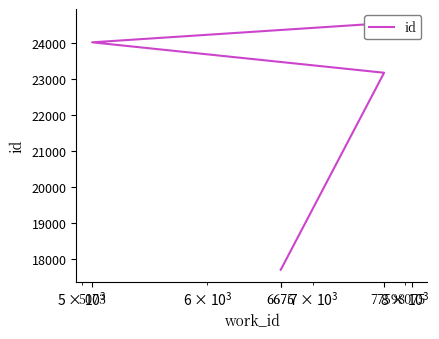

True or false: there are more than 1 points higher than both neighbors.

False